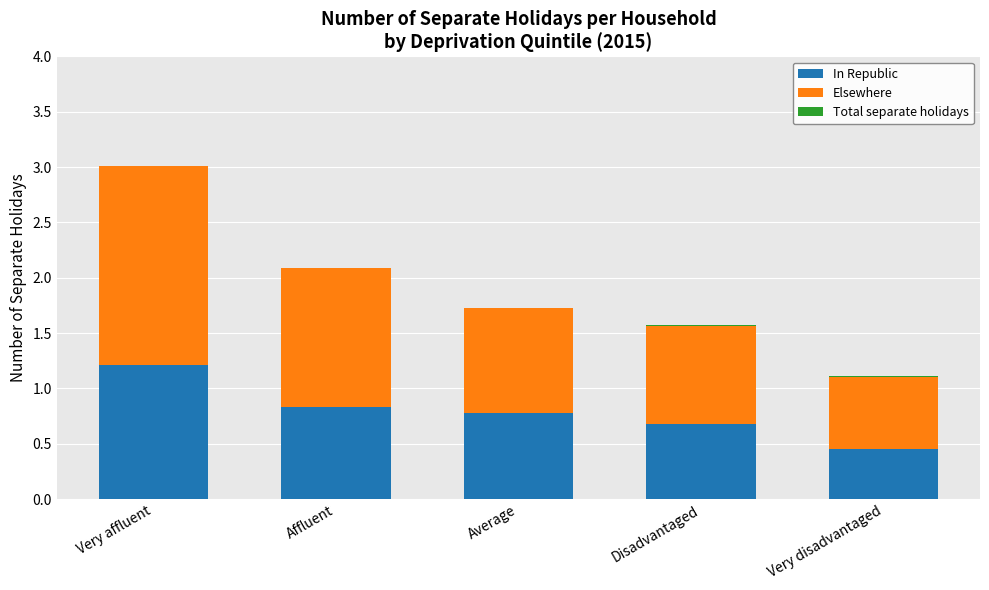

What is the label of the 5th bar from the right?

Very affluent